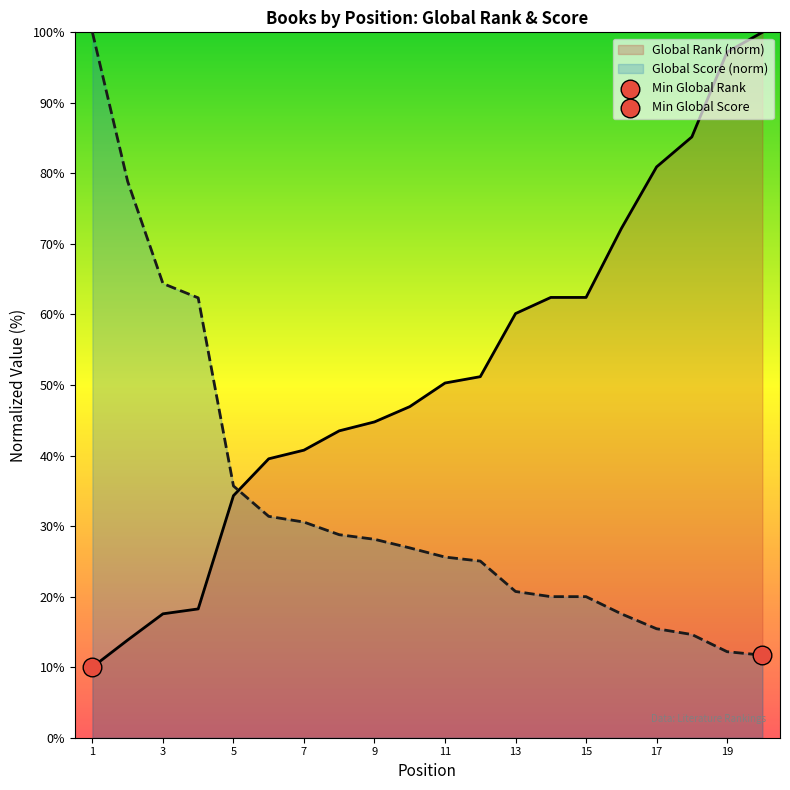

What are all the series names shown in the legend?

Global Rank, Global Score